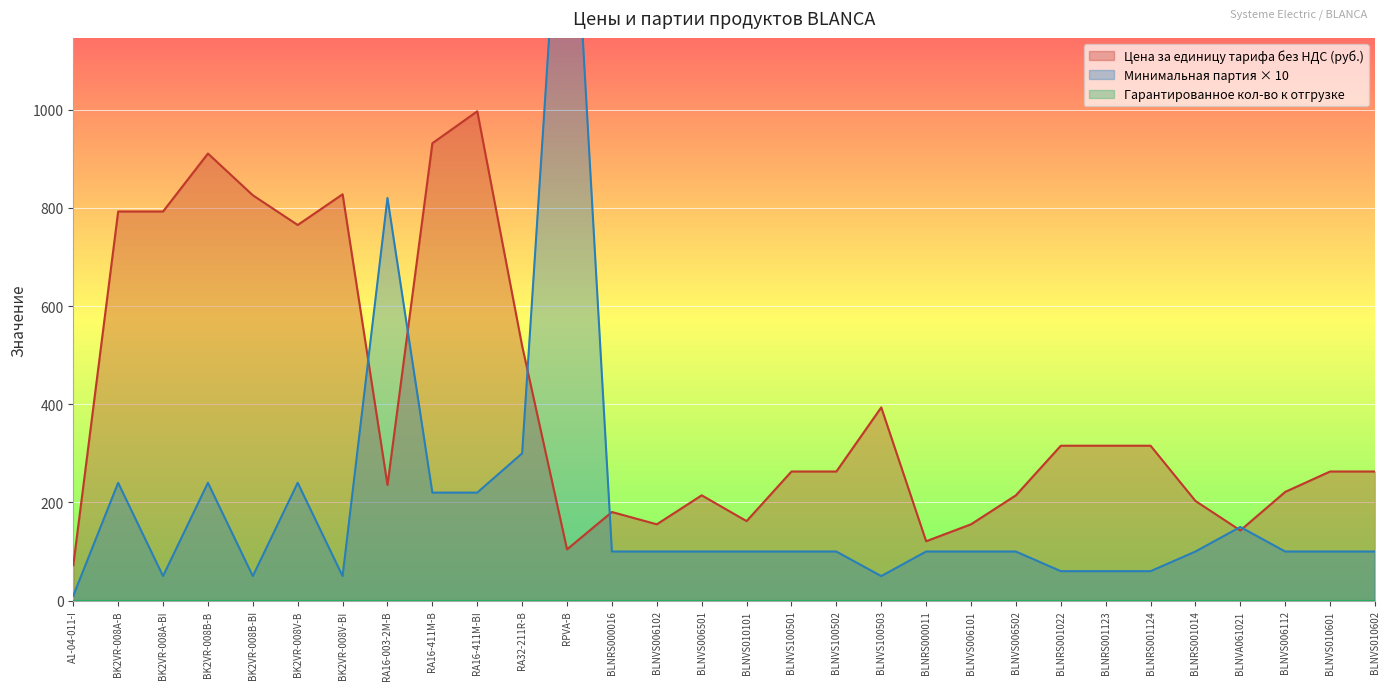

What position from the right is RA16-411M-BI?

21